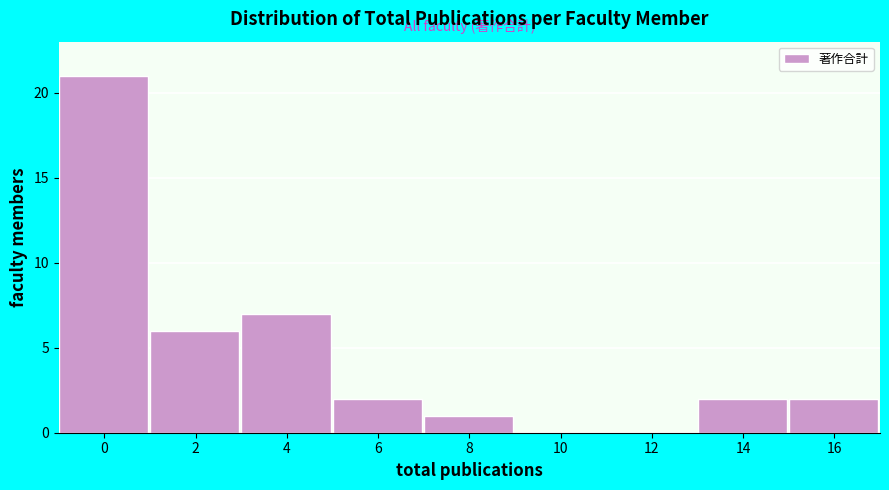

Reading left to right, transcribe all the data shown in this chart.

0=21	2=6	4=7	6=2	8=1	10=0	12=0	14=2	16=2